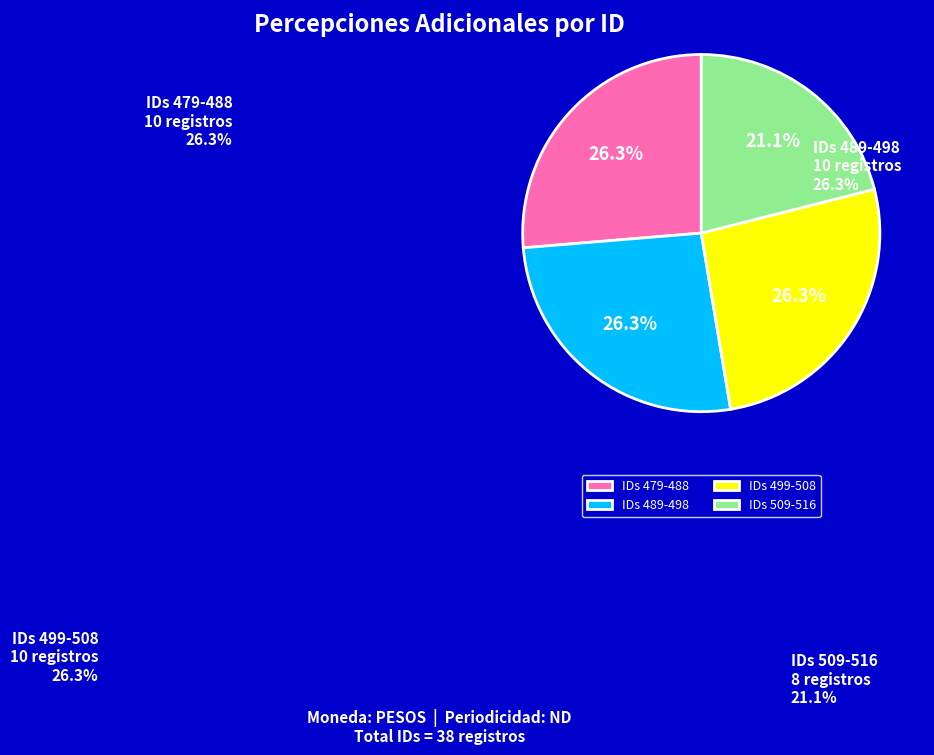

Is IDs 509-516 the majority of the pie?

No